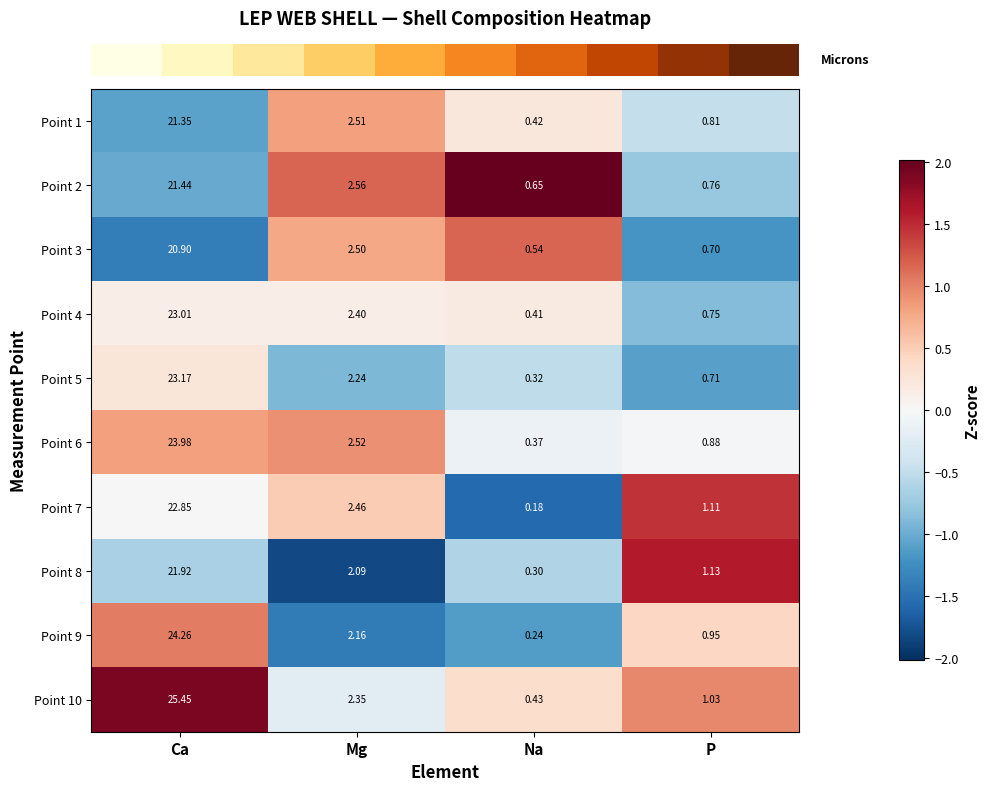

Rank the categories by Point 1 value from lowest to highest.

Na, P, Mg, Ca